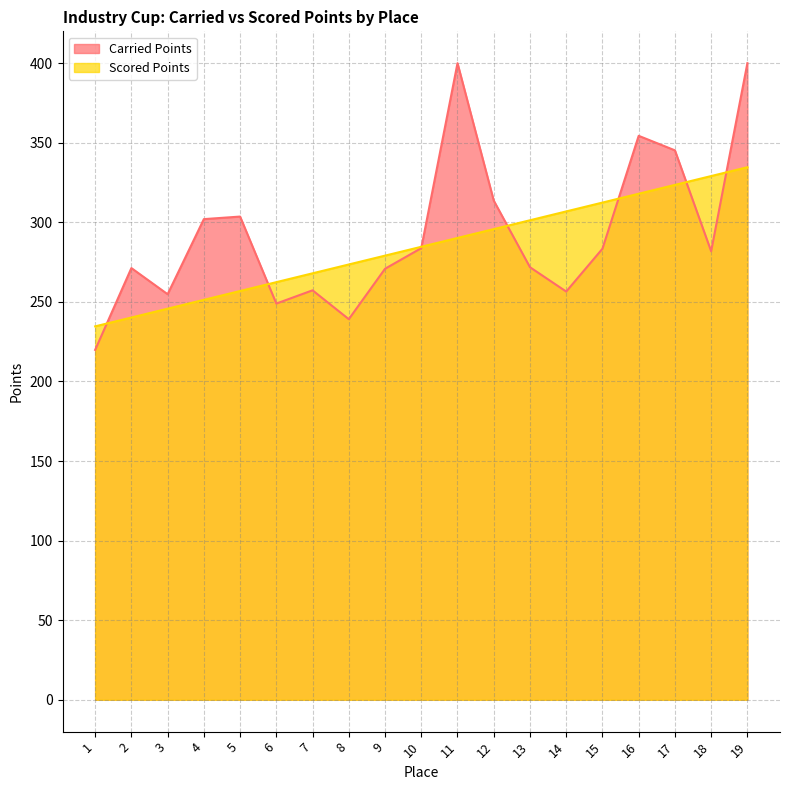

Which series has the largest range (max minus min)?

Carried Points